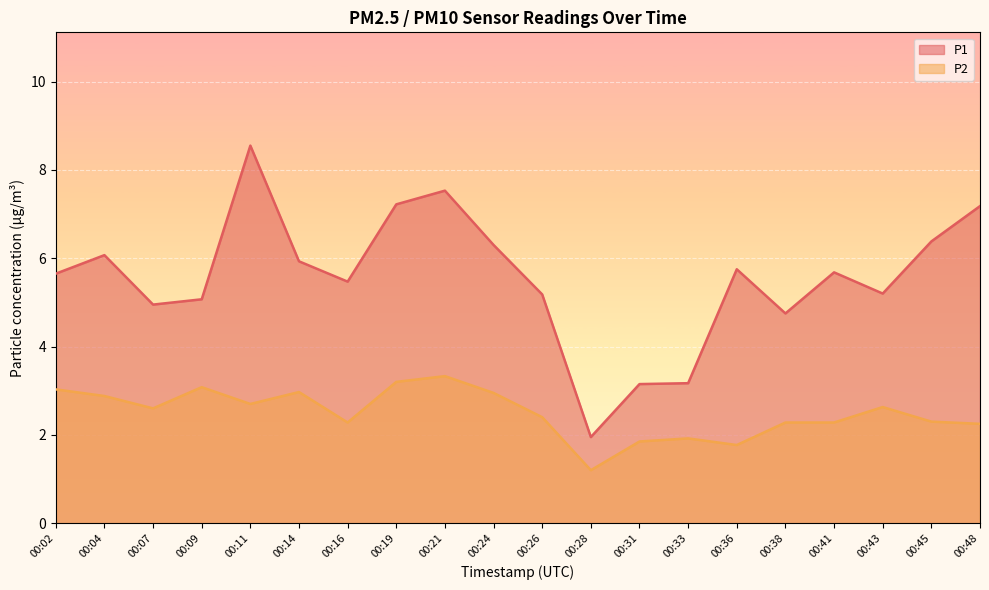

The P2 series shows 3.5 at 00:43. True or false?

False